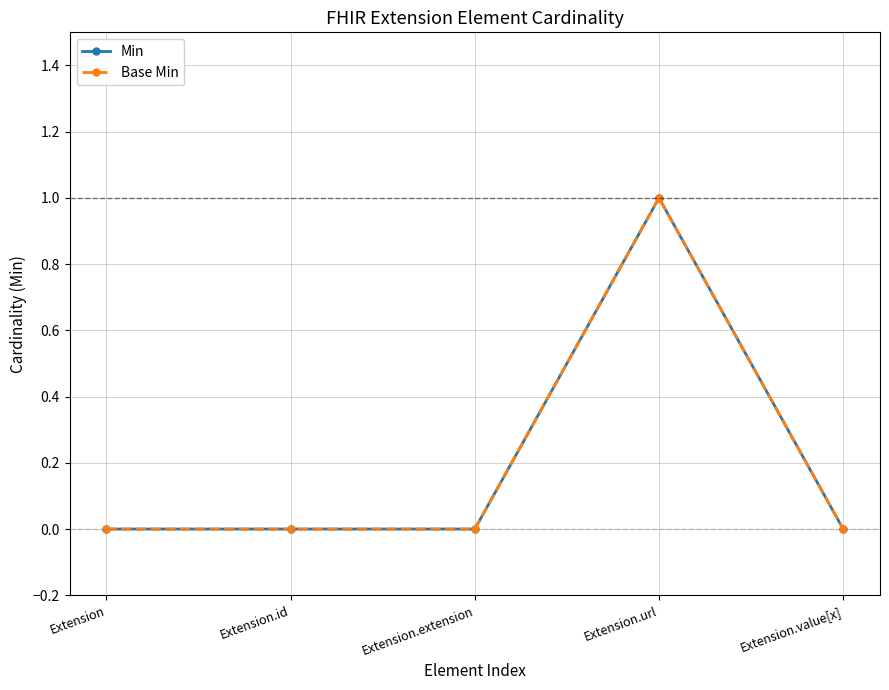

Is this an area chart (filled region under the line)?

No